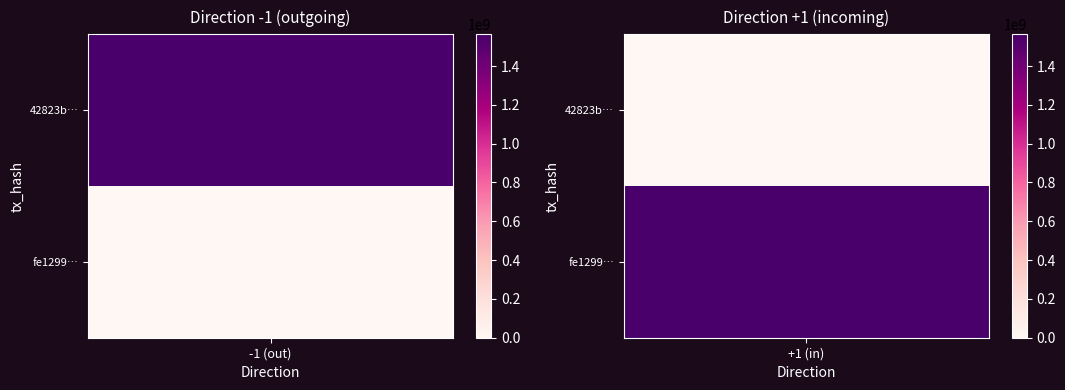

How many distinct data groups are displayed?

2